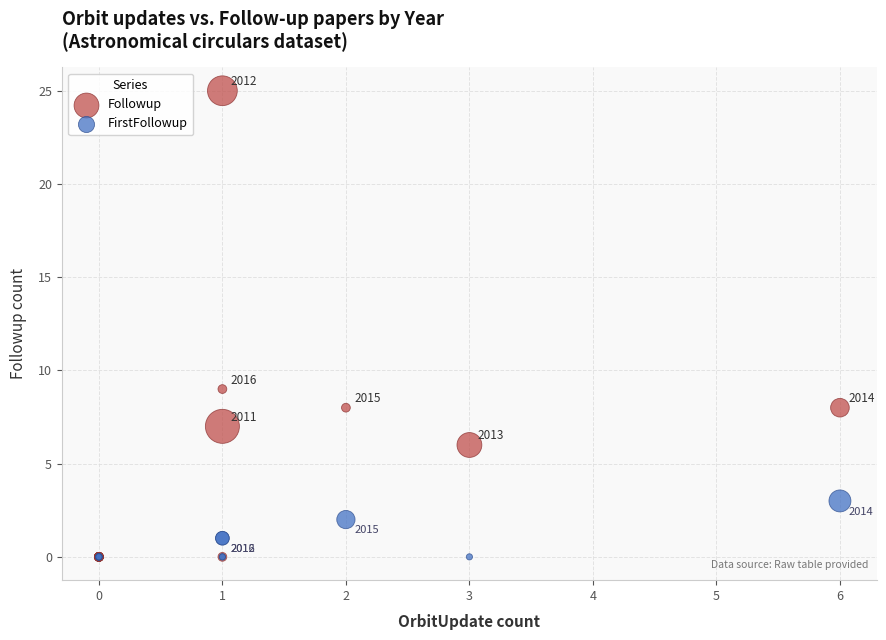

Across all series, what Y value is closest to 12?

9